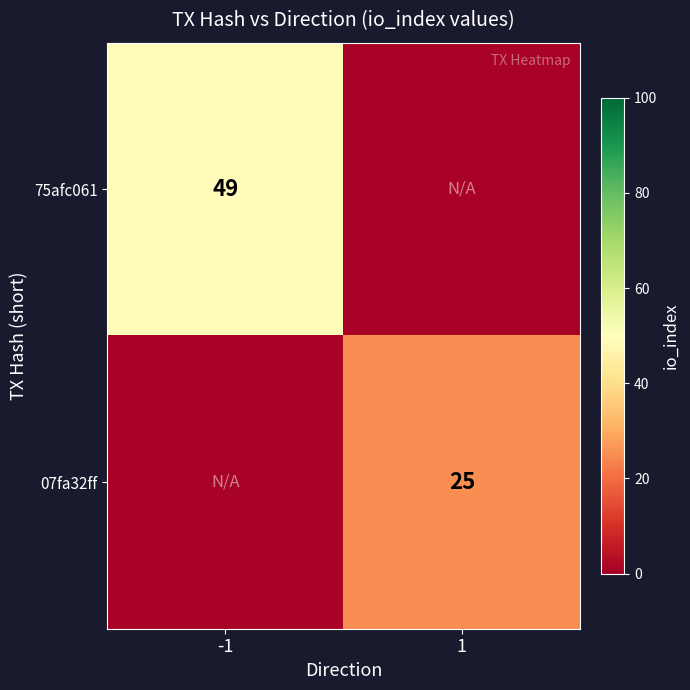

Which label corresponds to the smallest value in the chart?

1